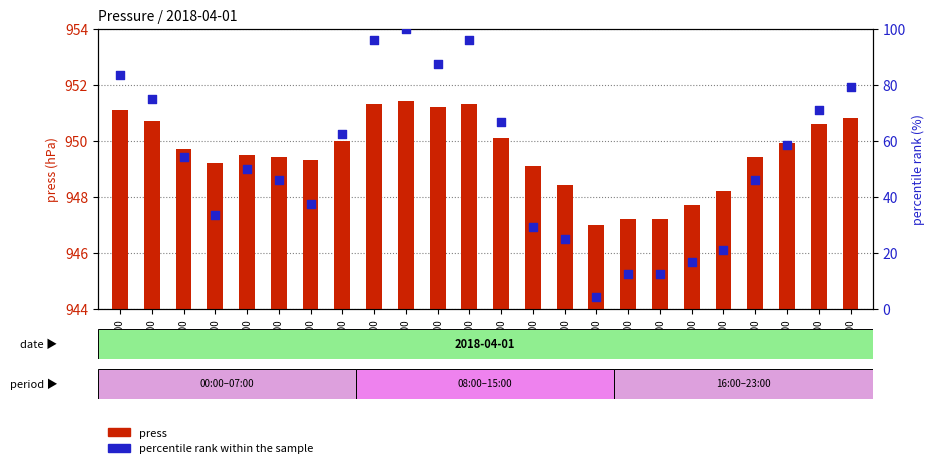

What is the total value across all series at 14:00?

973.4